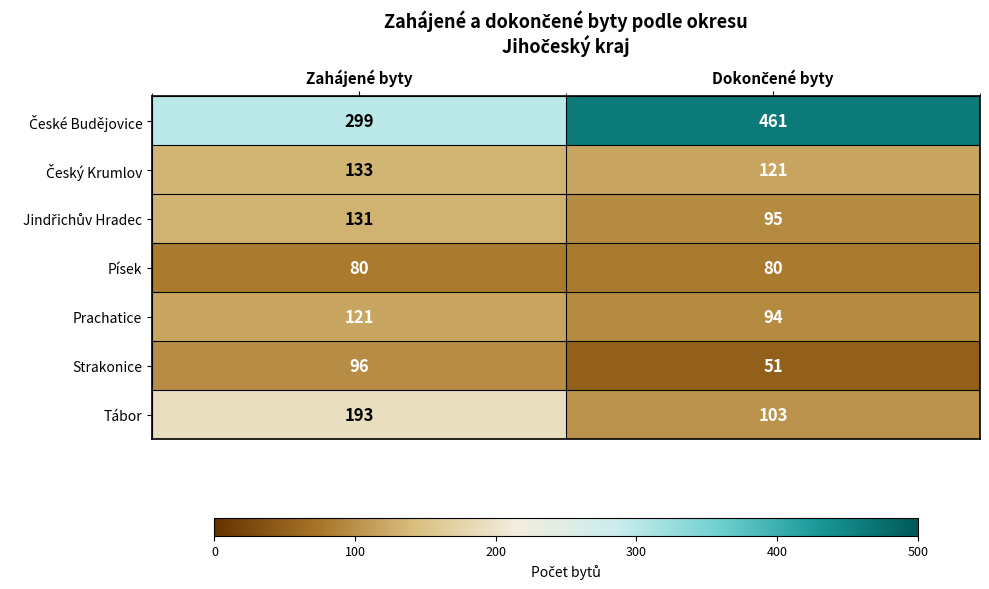

What is the total value across all series at Zahájené byty?

1053